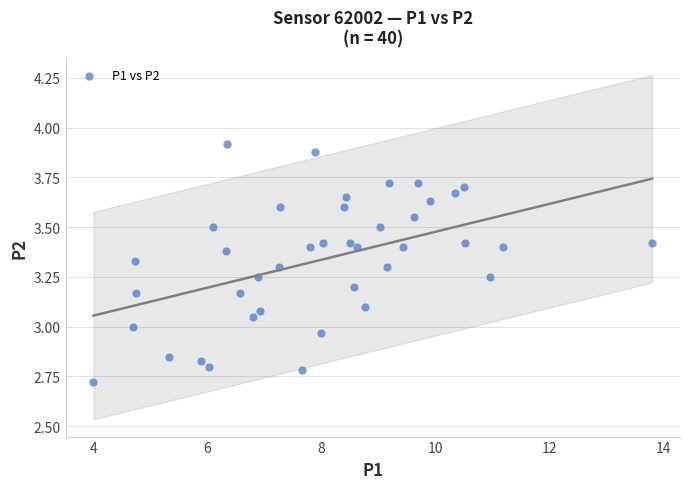

What is the range of X values (max minus min)?

9.8